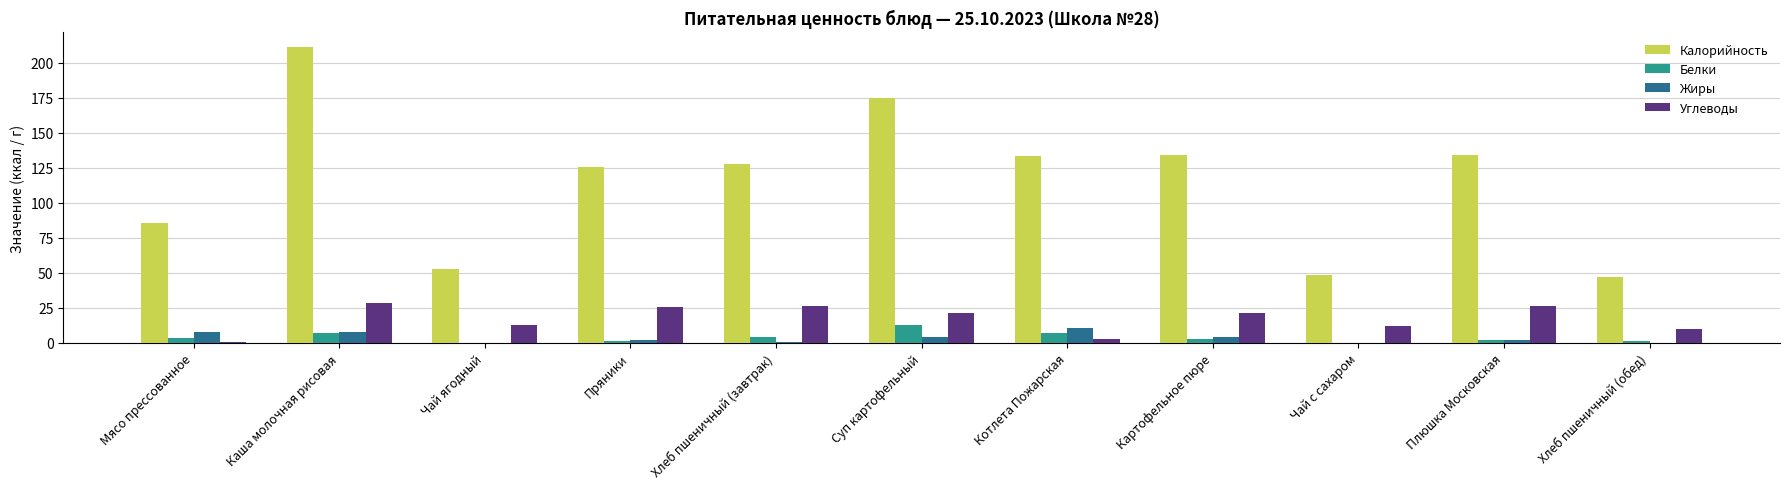

Which series has the widest spread of values?

Калорийность